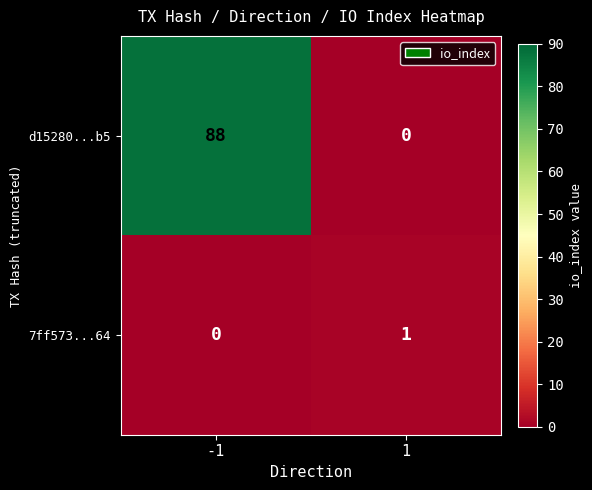

What is the difference between the maximum and minimum values in the d15280...b5 series?

88